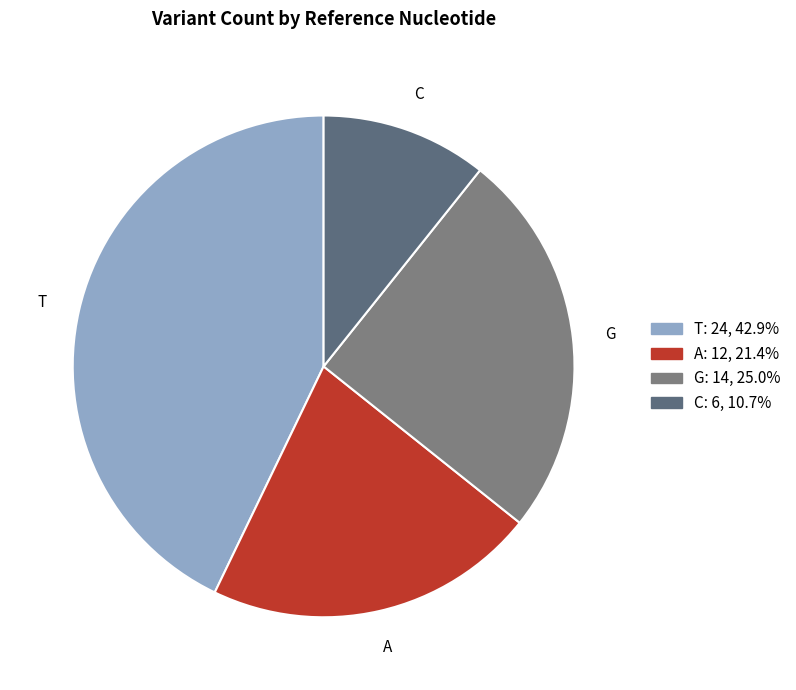

Do T and A together represent more than half of the pie?

Yes